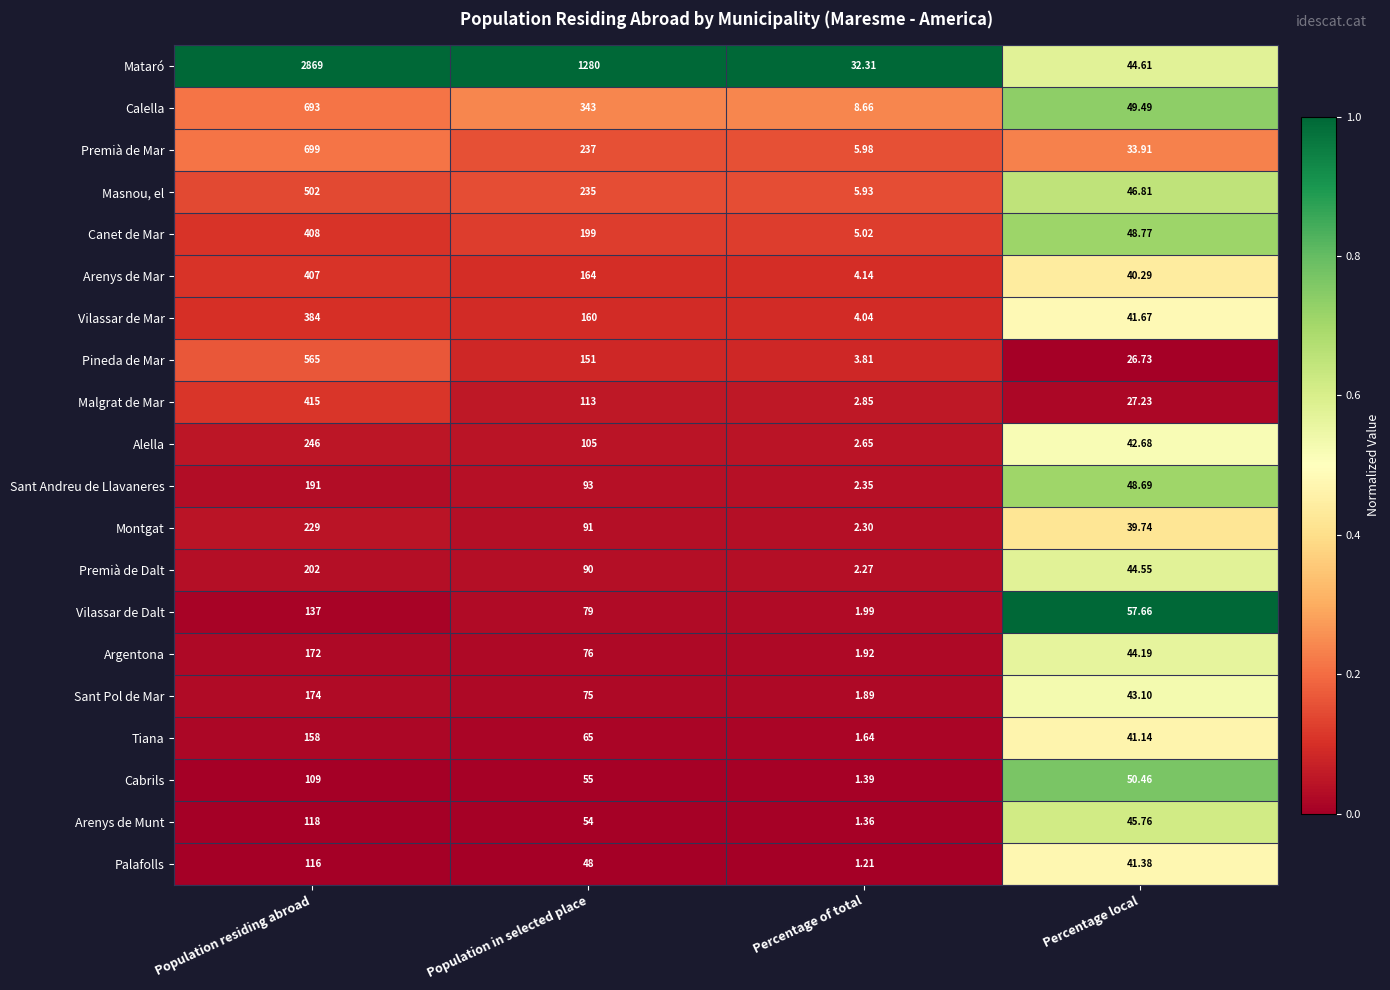

How many data points does each series have?

4